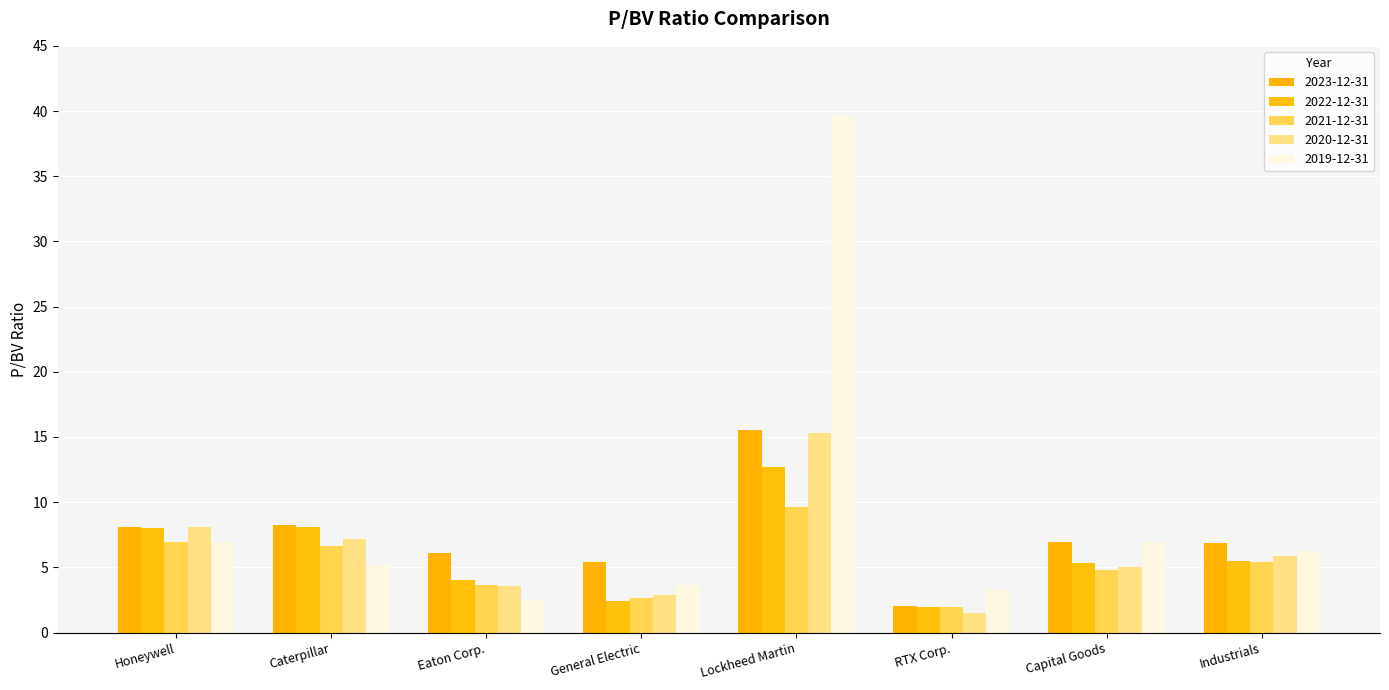

Which series has the widest spread of values?

2019-12-31